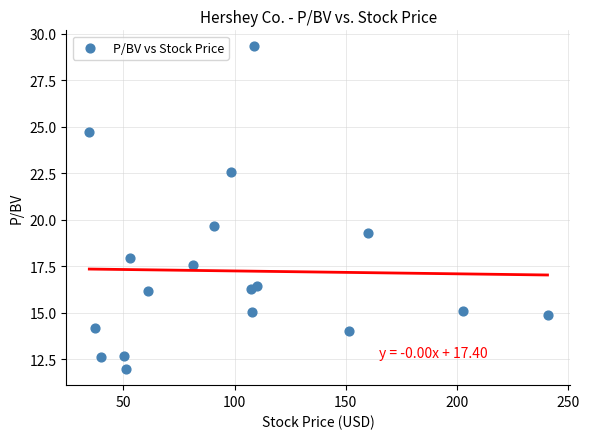

What Y value in the scatter plot is closest to 20?

19.7